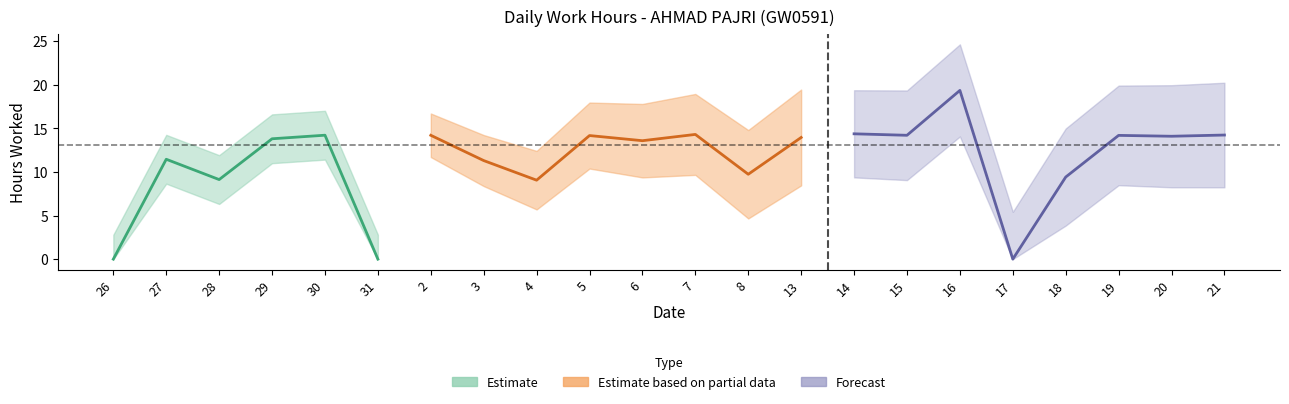

At which label is the value closest to 9?

4